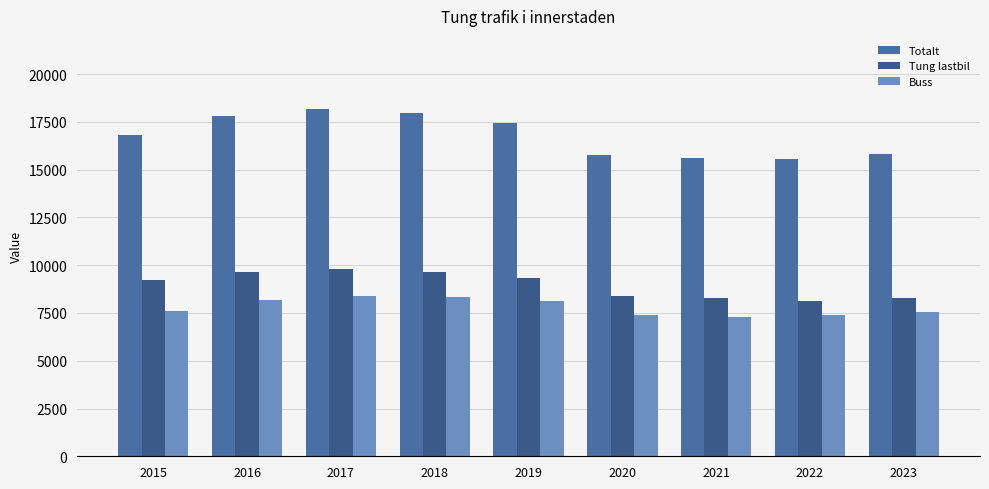

What is the value of the Buss bar at the 7th from the left?

7310